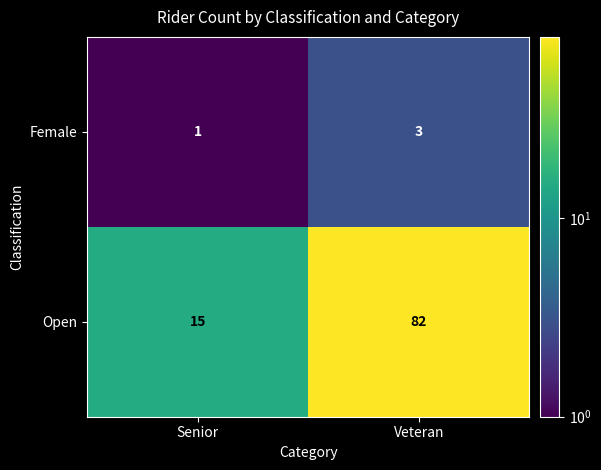

Count the number of data series in this chart.

2